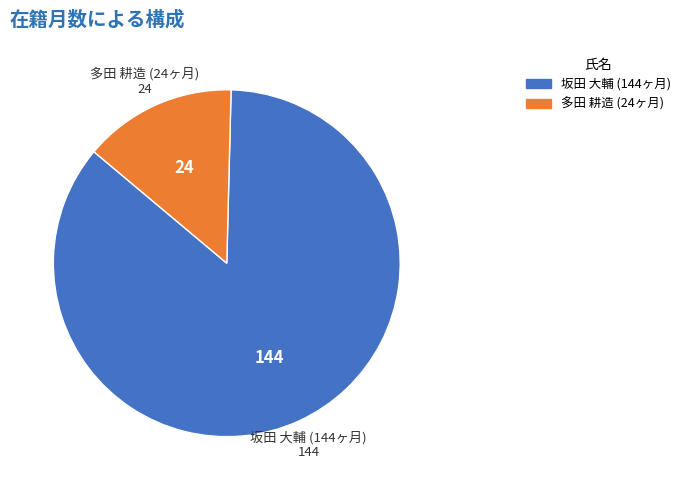

How many slices are in this pie chart?

2